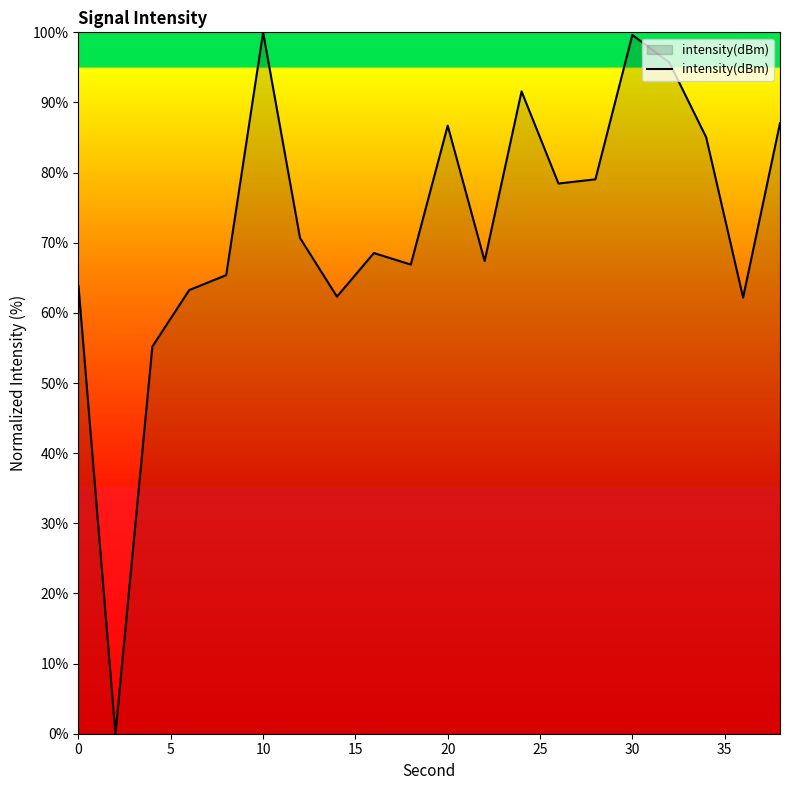

What is the greatest value displayed?

100.0